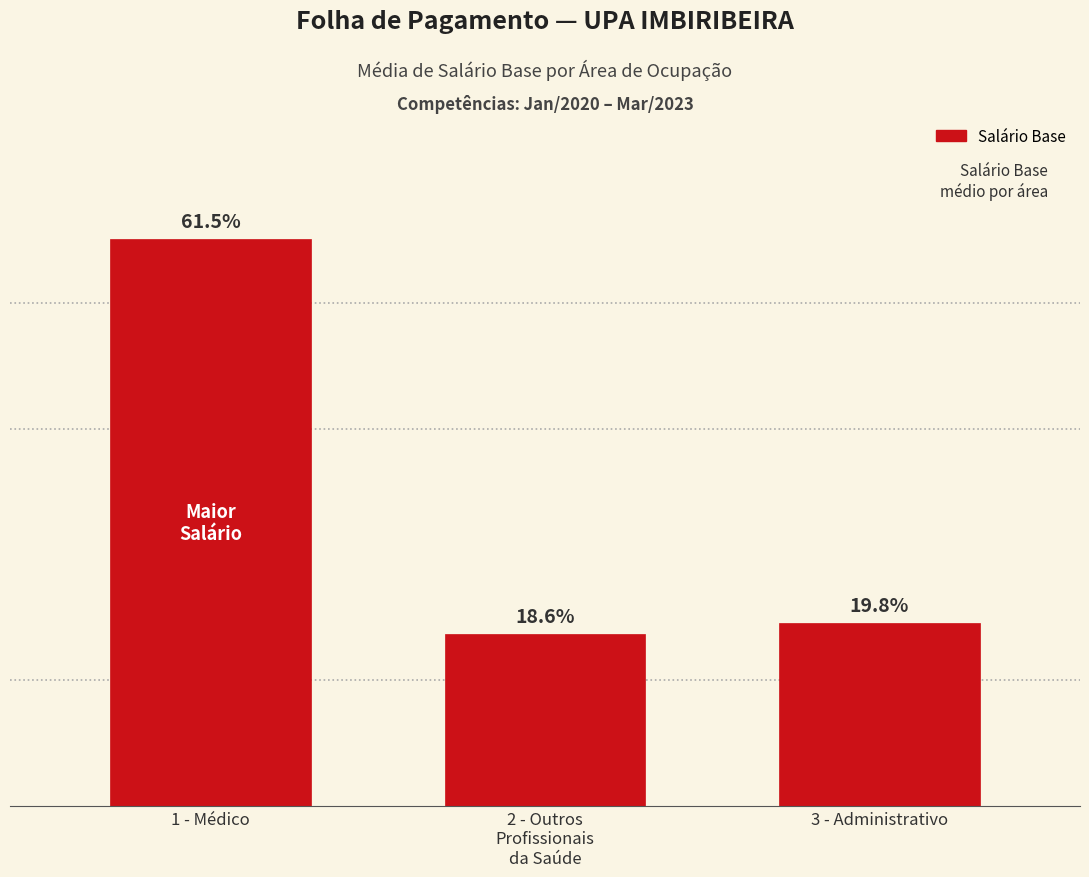

True or false: the data shows 1336.2 at 2 - Outros
Profissionais
da Saúde.

True